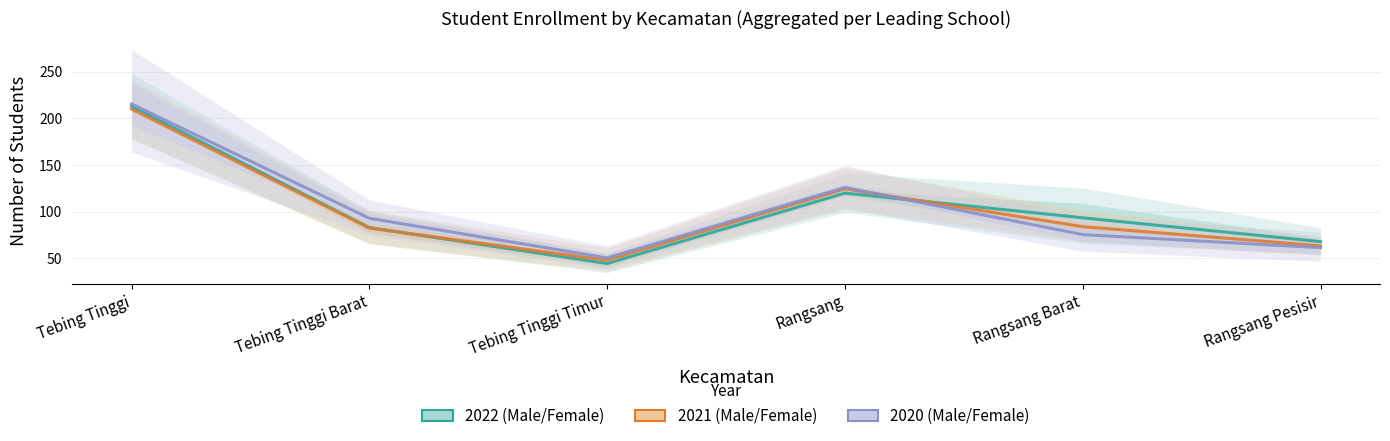

What is the average value of the 2022 (Male/Female) series?

103.7